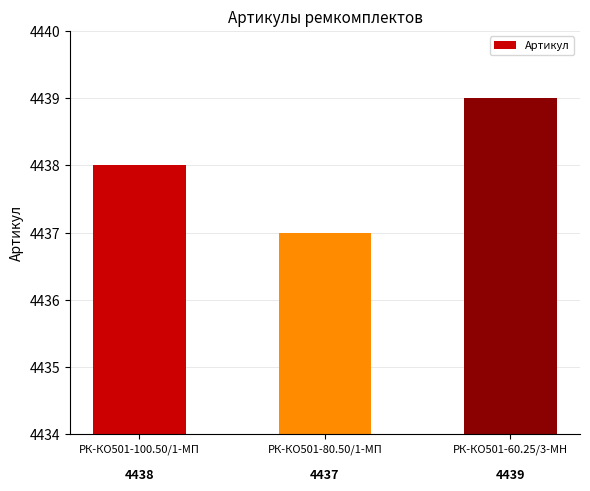

What is the change in value from РК-КО501-100.50/1-МП to РК-КО501-80.50/1-МП?

-1